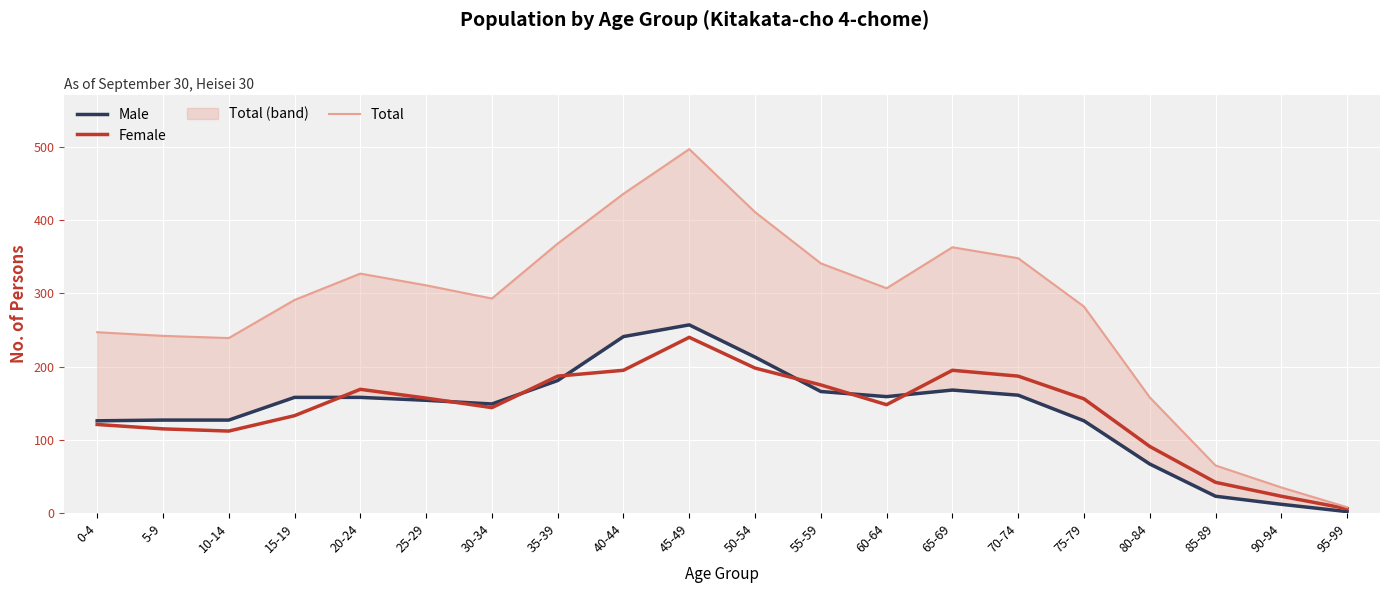

In Male, how many points are higher than both neighbors (excluding endpoints)?

2